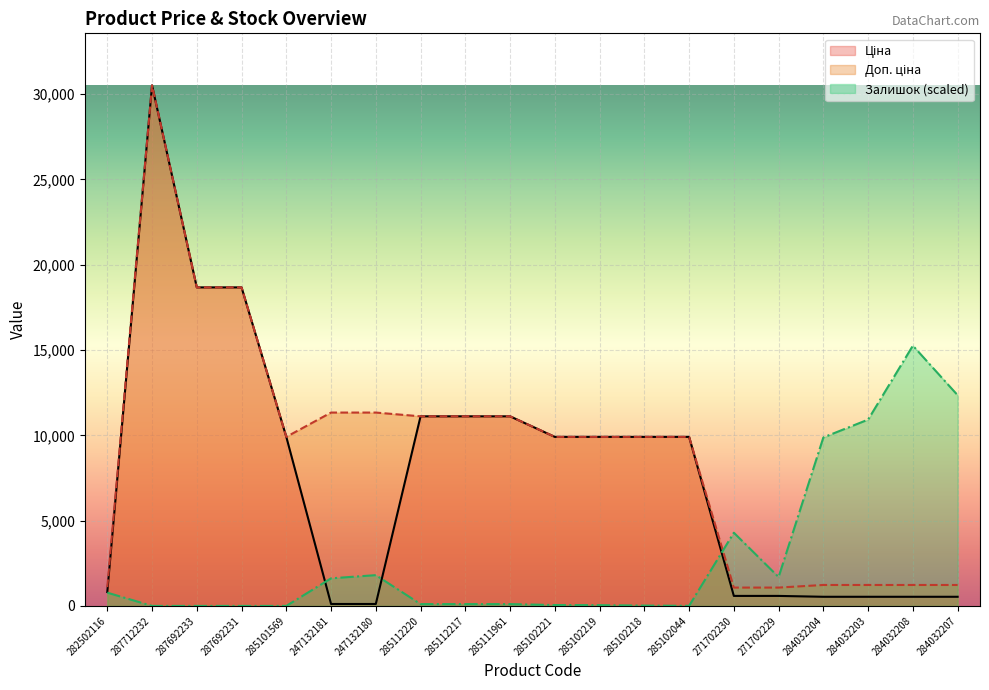

What is the label of the 1st point from the left?

282502116